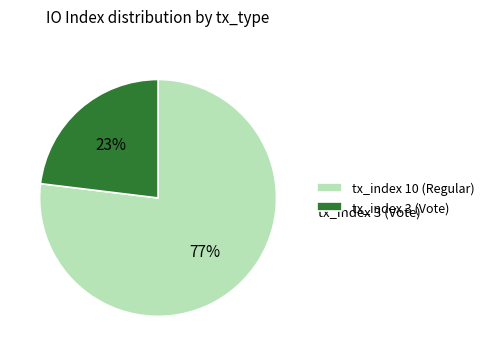

To the nearest percent, what percentage of the pie is tx_index 3 (Vote)?

23%